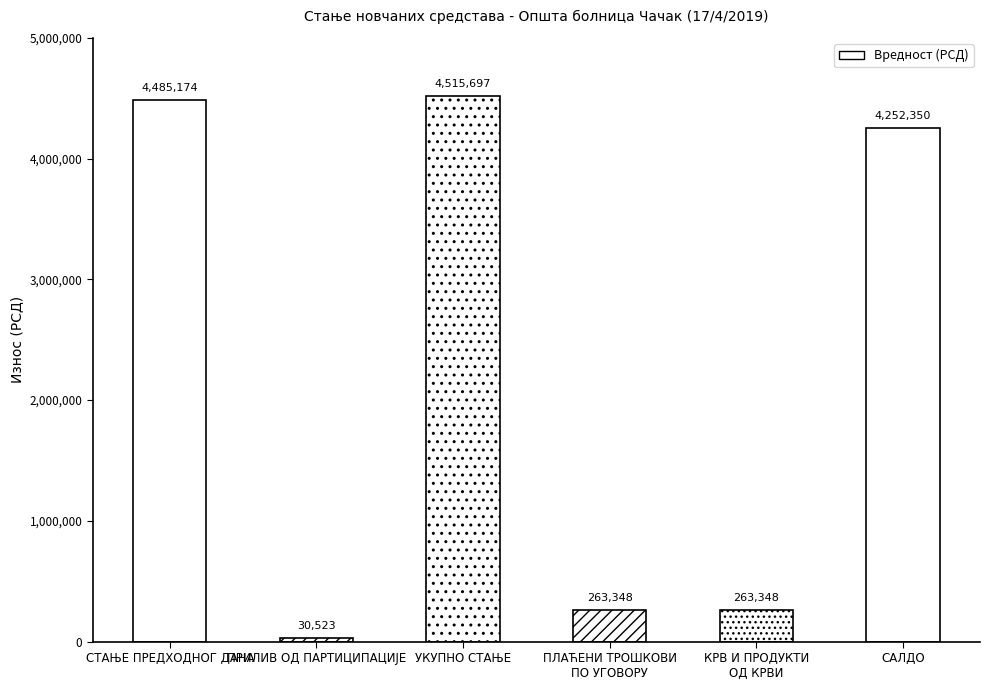

At which label does the data first exceed 4252349?

СТАЊЕ ПРЕДХОДНОГ ДАНА